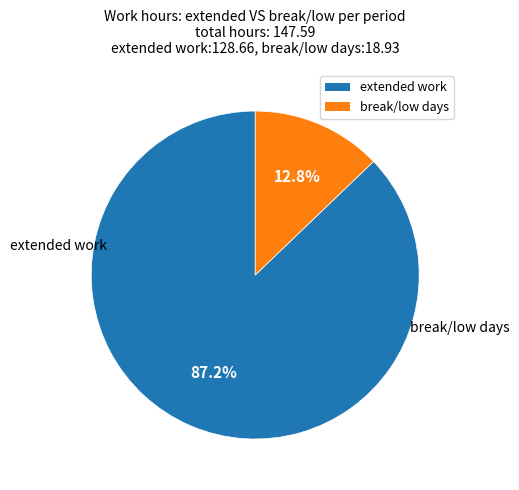

Is the sum of break/low days and extended work greater than half?

Yes